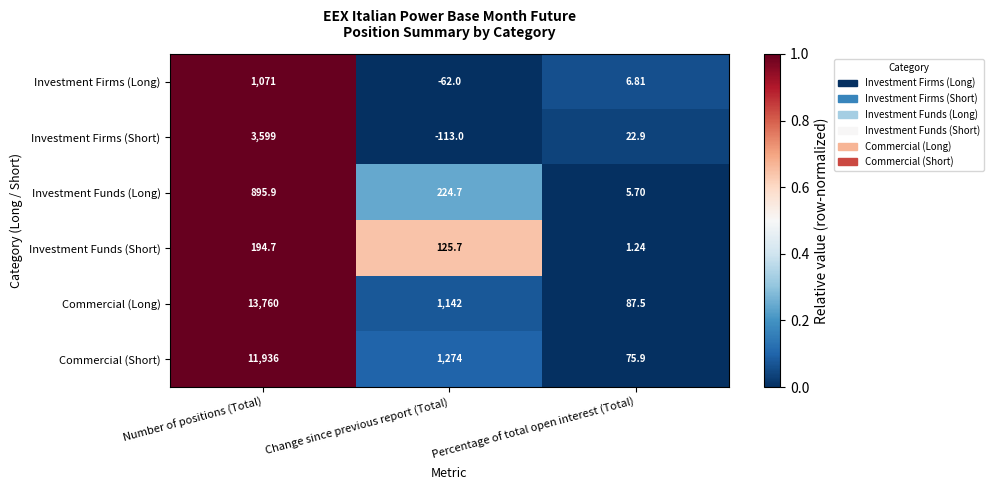

Count the number of categories in the chart.

3